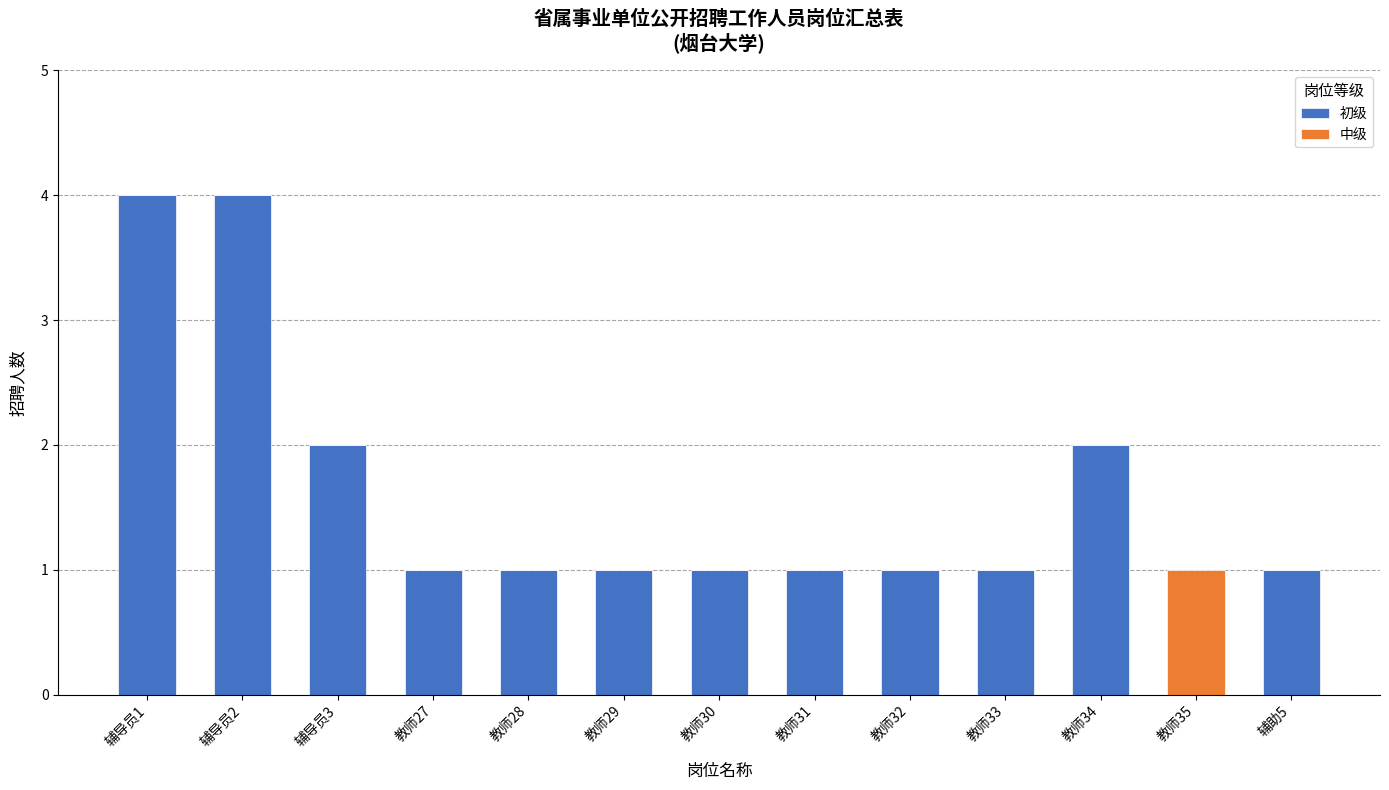

Does the chart contain stacked bars?

Yes